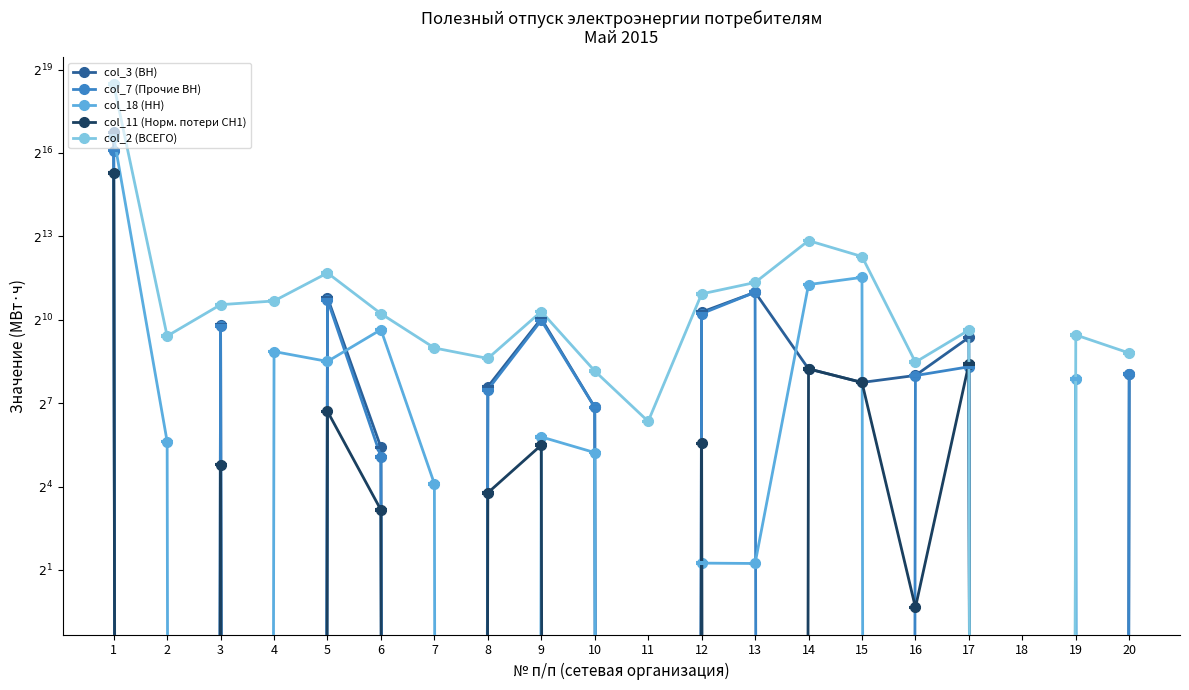

At which label is col_18 (НН) closest to 48964?

15